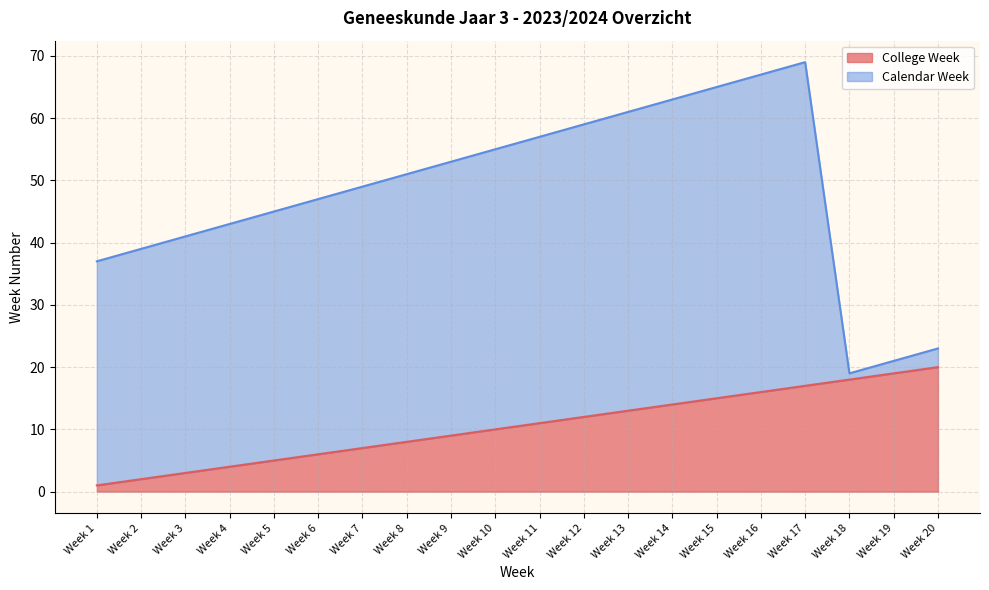

What is the difference between the second highest and second lowest values?

17